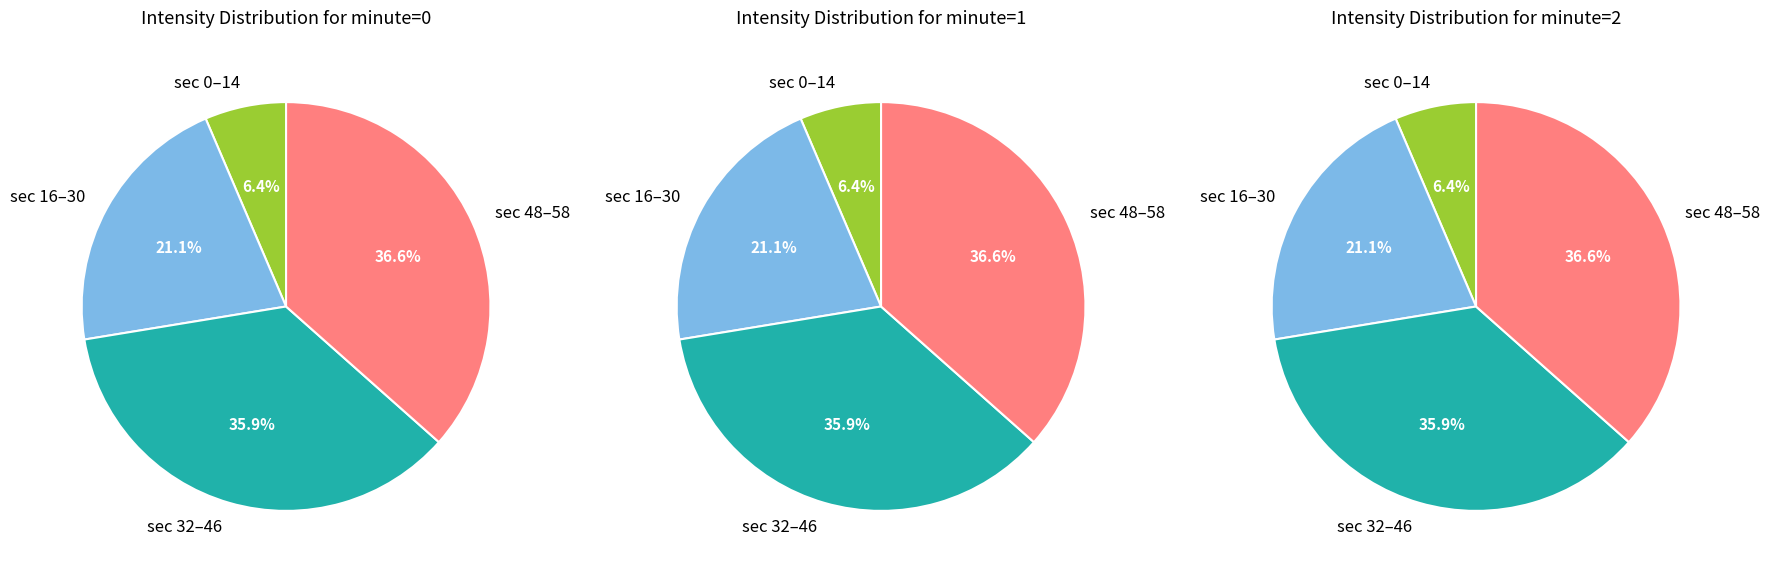

Between 26 and 28, which is larger?

28